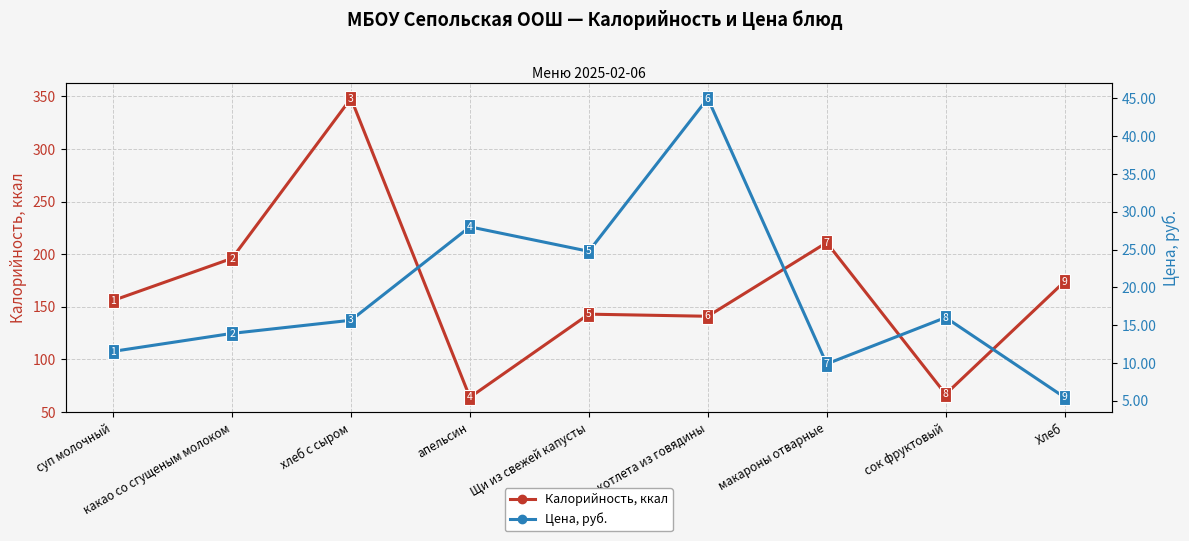

At which category is the sum across all series the highest?

хлеб с сыром